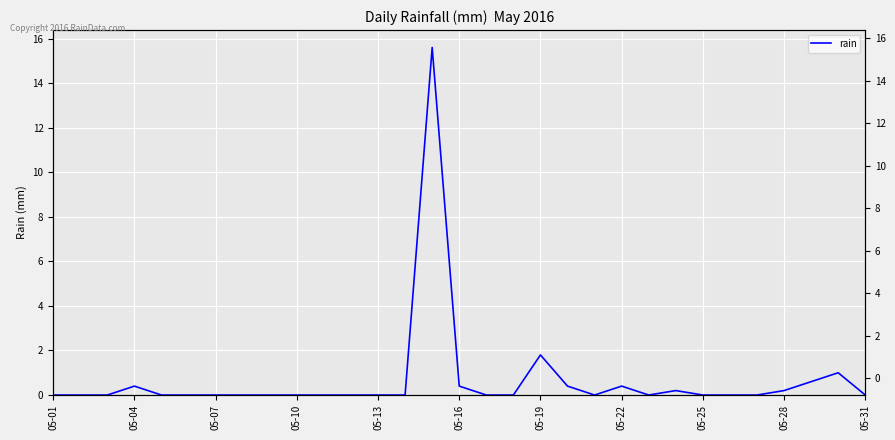

How many interior local peaks (higher than both neighbors) does the data have?

6